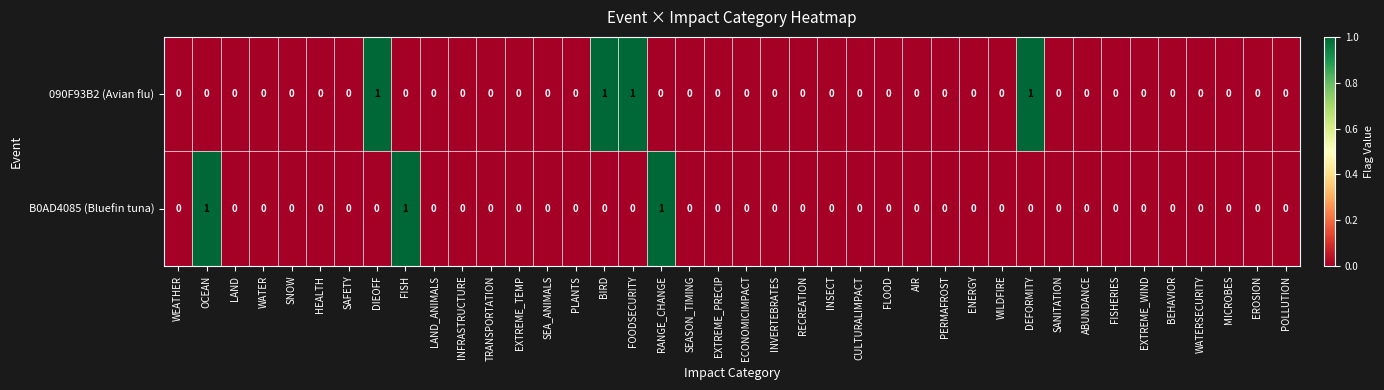

Rank the series by their average value, from highest to lowest.

090F93B2 (Avian flu), B0AD4085 (Bluefin tuna)